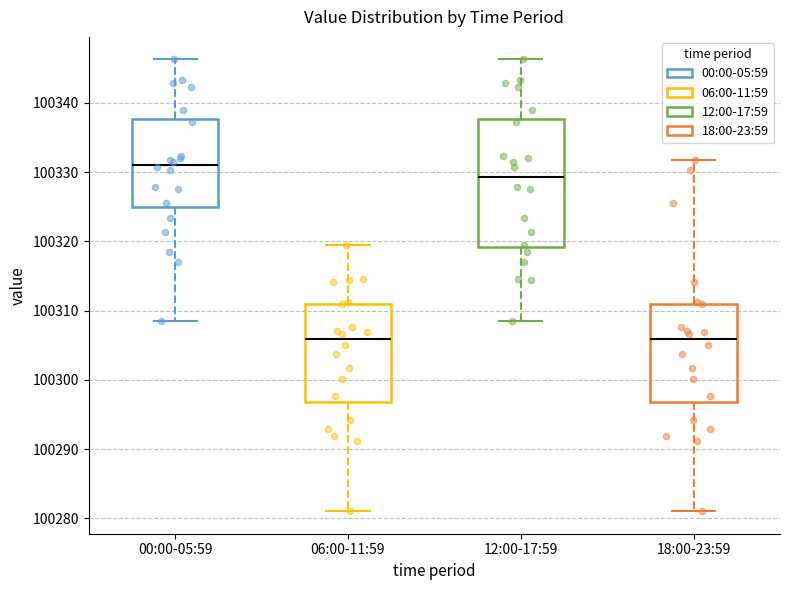

Reading left to right, transcribe this box plot: for each box, give where its median line is, the range the box spans, and where its two whiskers end, as read against the y-axis. The values are not printed on the chart, so give them approximately, as read against the axis.

00:00-05:59: median 100331, box 100325 to 100338, whiskers 100308 to 100346
06:00-11:59: median 100306, box 100297 to 100311, whiskers 100281 to 100319
12:00-17:59: median 100329, box 100319 to 100338, whiskers 100308 to 100346
18:00-23:59: median 100306, box 100297 to 100311, whiskers 100281 to 100332